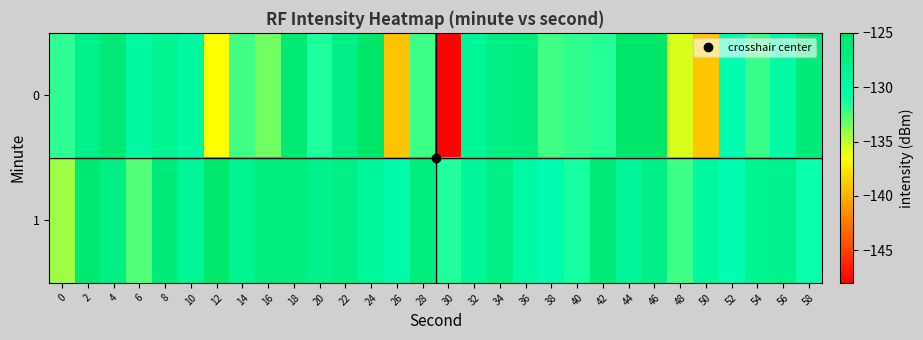

Reading right to left, what are all the values shown in this chart?

0: 58=-126.5	56=-129.9	54=-132.1	52=-130.6	50=-139.1	48=-135.7	46=-125.5	44=-125.5	42=-131.6	40=-131.8	38=-132.2	36=-127.0	34=-127.2	32=-128.7	30=-147.8	28=-132.1	26=-139.2	24=-125.2	22=-127.6	20=-131.4	18=-126.1	16=-133.3	14=-132.3	12=-136.4	10=-129.4	8=-128.3	6=-129.5	4=-126.2	2=-127.8	0=-131.8
1: 58=-131.0	56=-127.9	54=-128.4	52=-130.7	50=-129.3	48=-132.1	46=-127.6	44=-128.8	42=-126.4	40=-131.2	38=-130.5	36=-129.7	34=-127.3	32=-128.9	30=-131.5	28=-126.8	26=-130.2	24=-129.1	22=-127.5	20=-128.0	18=-126.9	16=-126.9	14=-128.2	12=-125.7	10=-128.7	8=-126.5	6=-132.6	4=-127.2	2=-125.8	0=-134.3